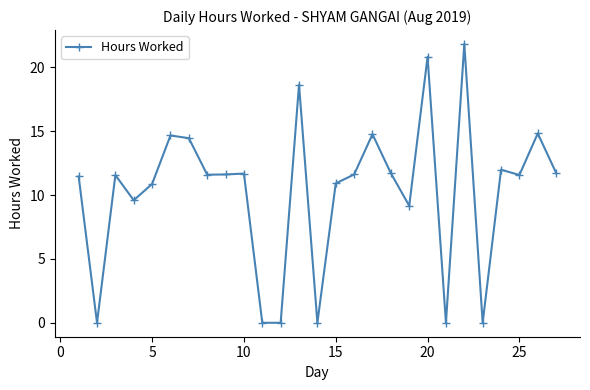

What is the greatest value displayed?

21.8